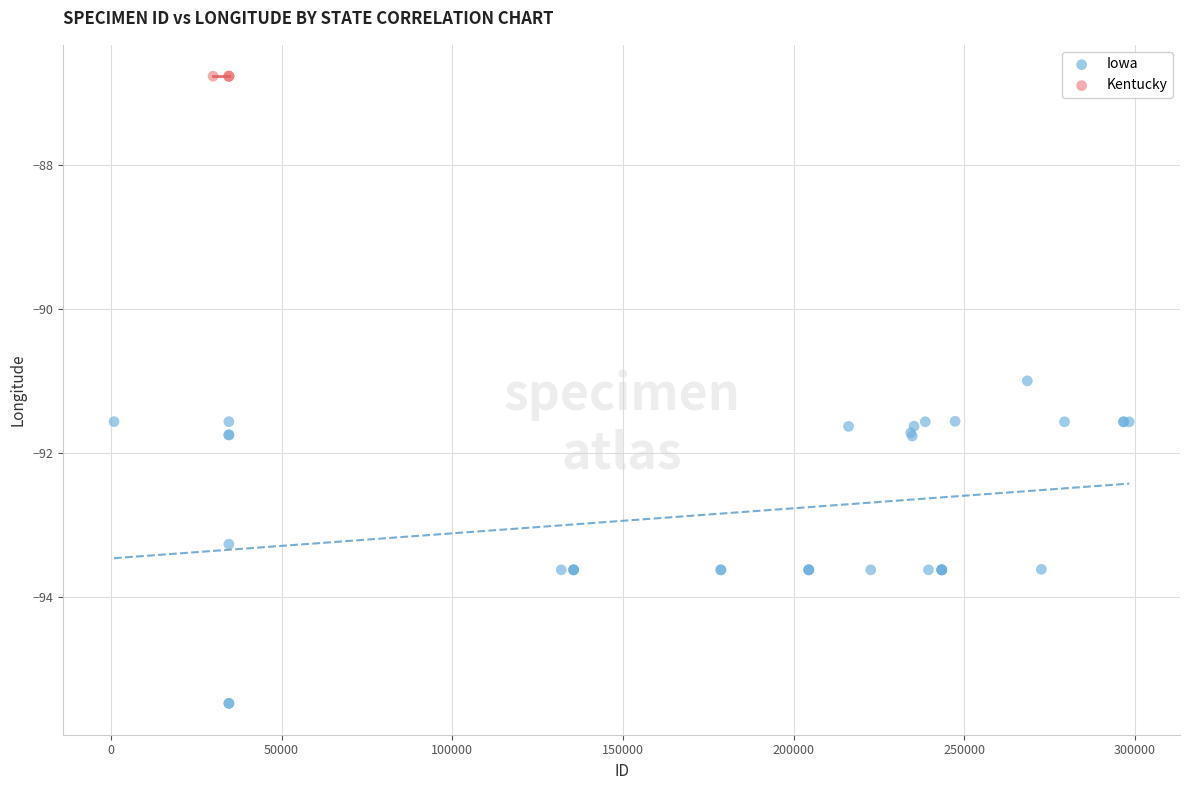

Which series contains the lowest Y value?

Iowa